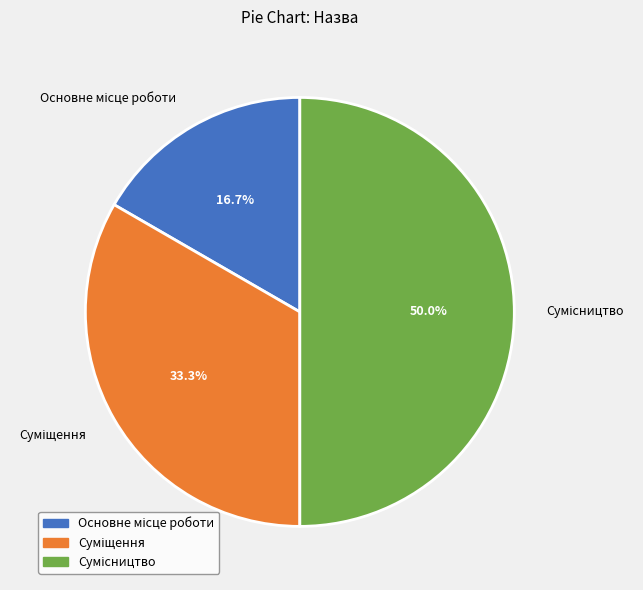

Rank the categories by value from lowest to highest.

Основне місце роботи, Суміщення, Сумісництво